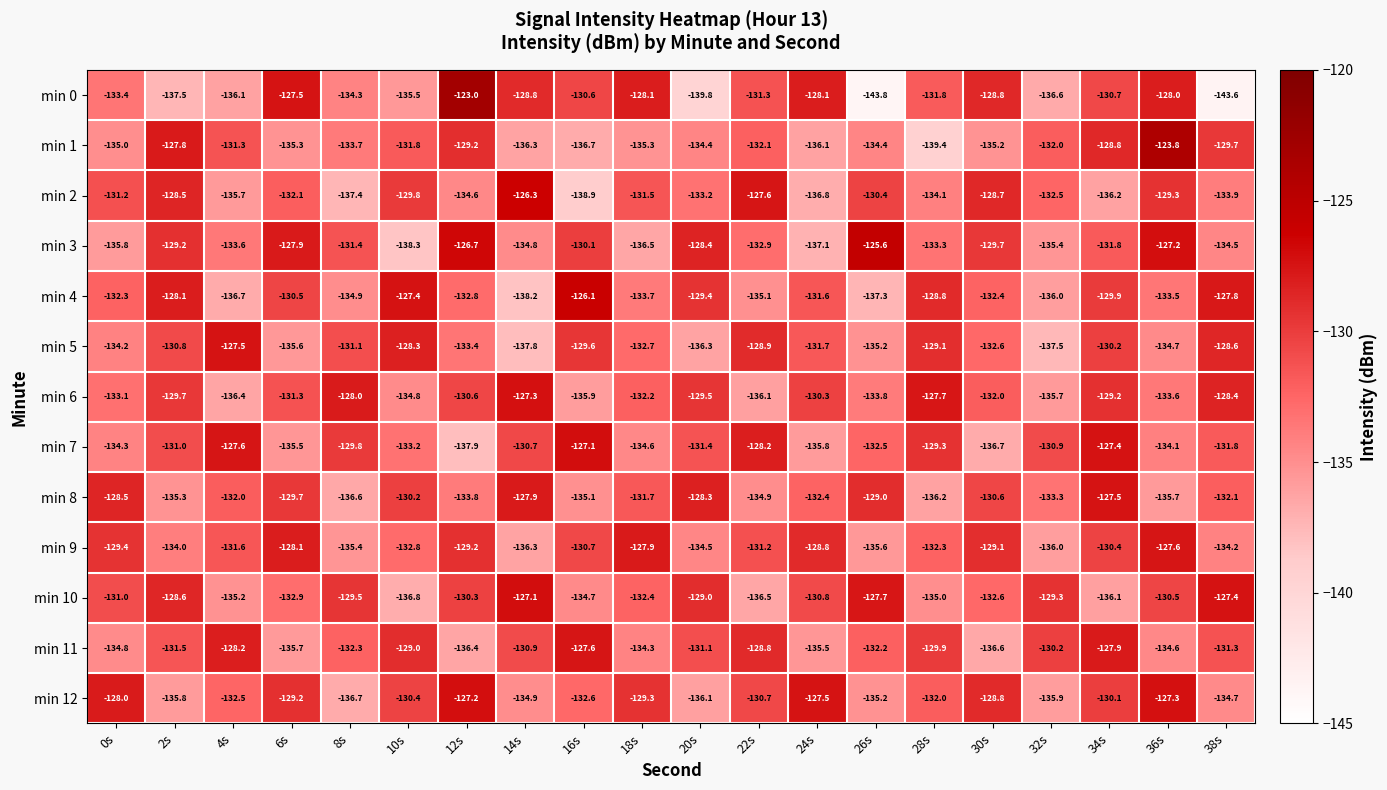

The min 1 series shows -85.4 at 28s. True or false?

False